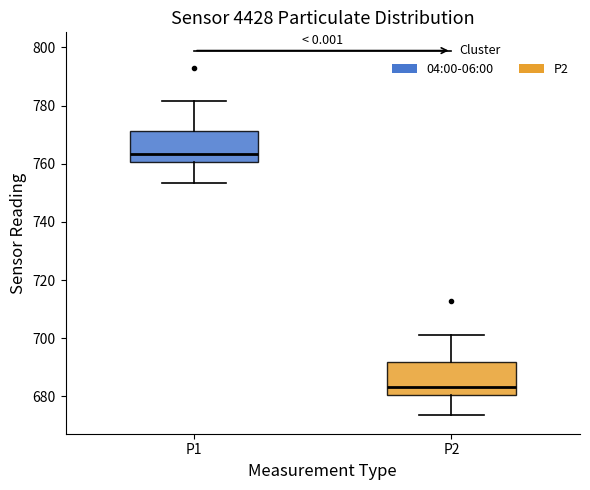

Which box's median line is the lowest?

P2